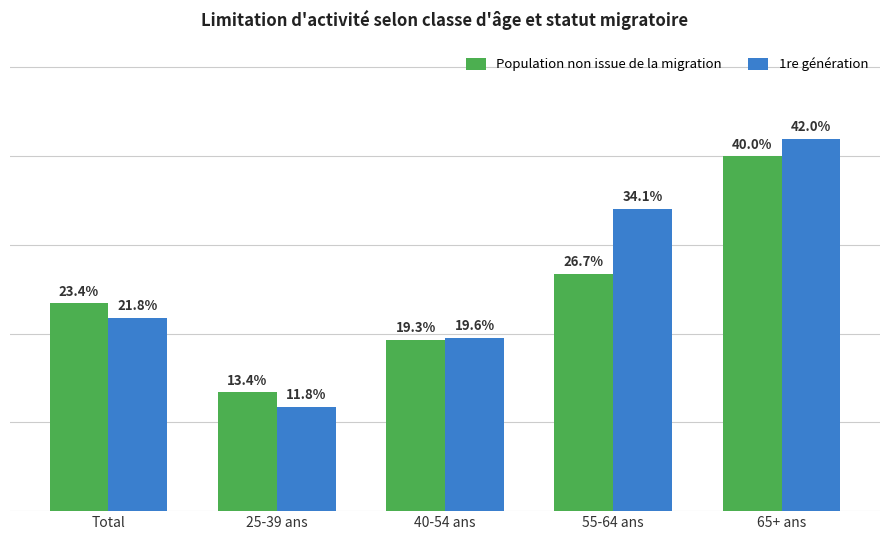

Rank the categories by Population non issue de la migration value from highest to lowest.

65+ ans, 55-64 ans, Total, 40-54 ans, 25-39 ans